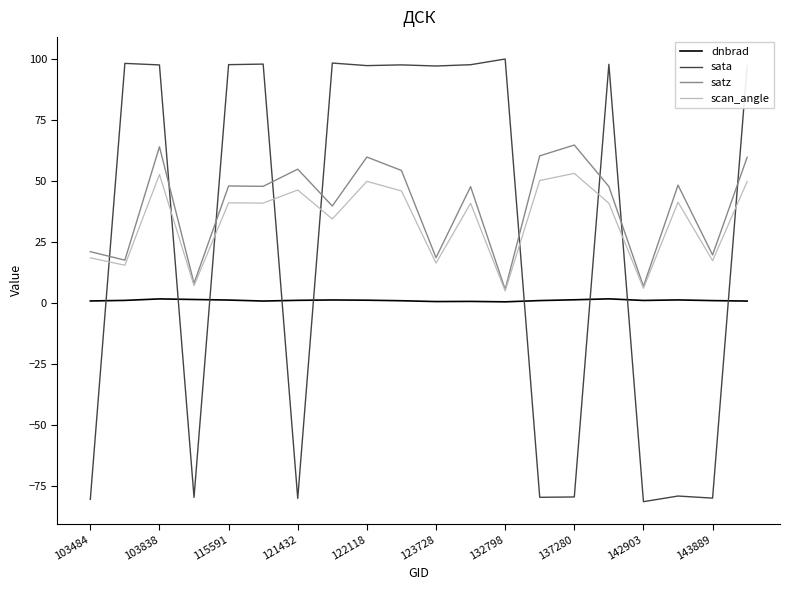

Which series has the largest range (max minus min)?

sata